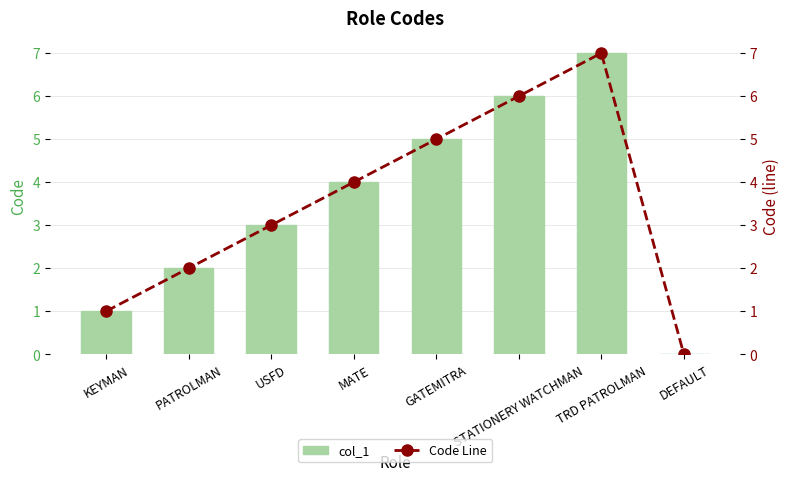

How many series are shown in this chart?

2